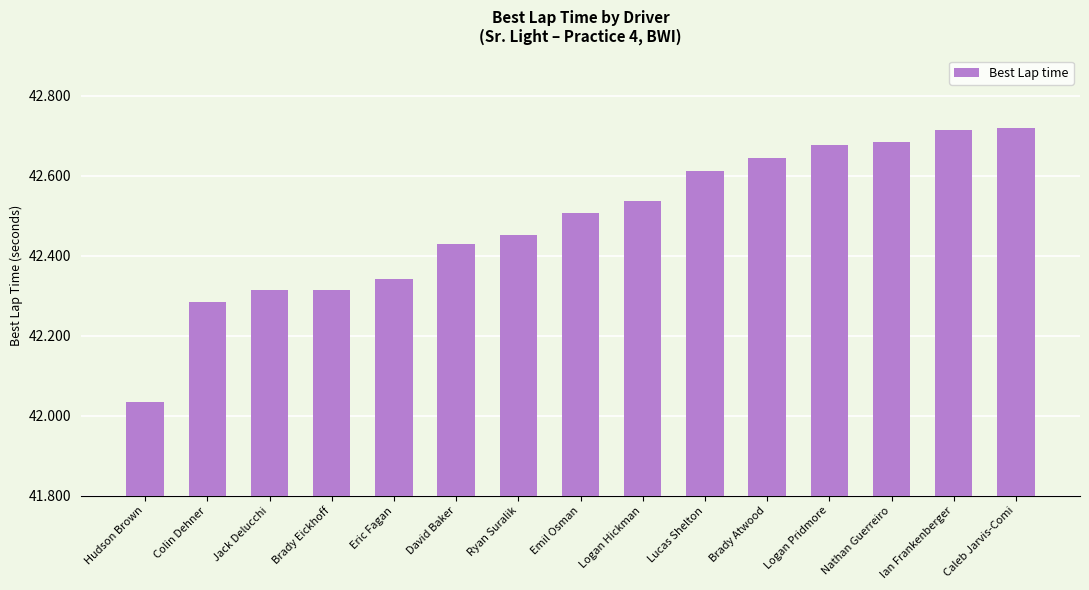

True or false: the data shows 42.5 at Logan Hickman.

True